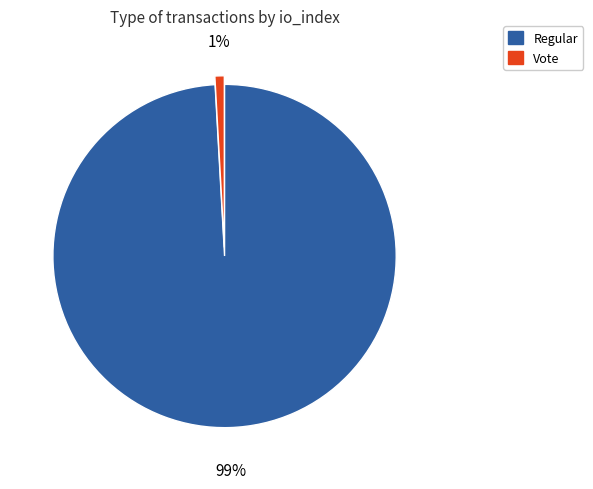

What percentage is the Regular slice, to the nearest percent?

99%